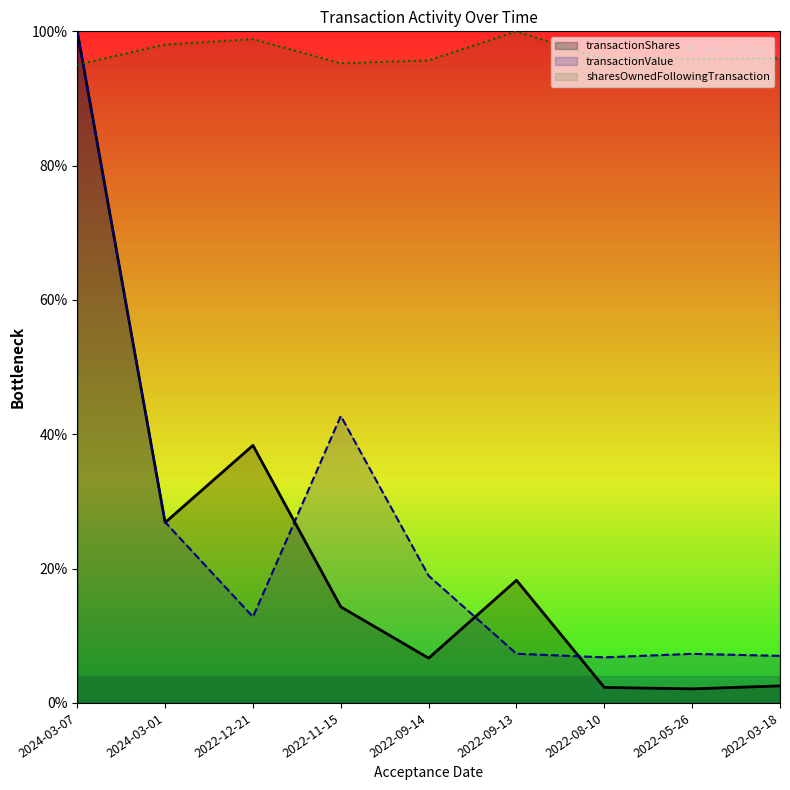

How many interior local valleys does the transactionValue series have?

2